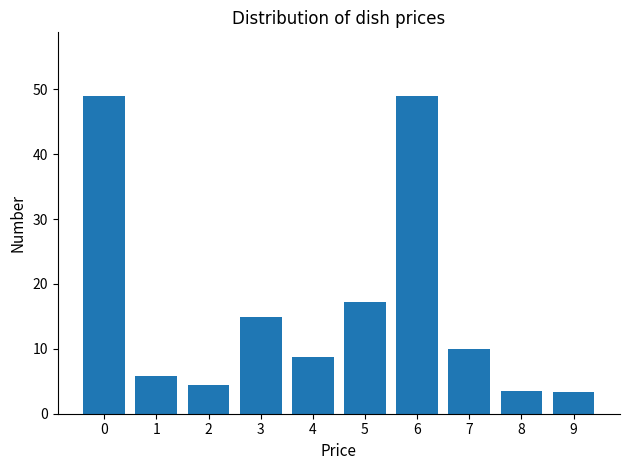

Reading left to right, list all the values displayed in this chart.

49.0	5.9	4.5	14.9	8.8	17.2	49.0	10.0	3.4	3.4